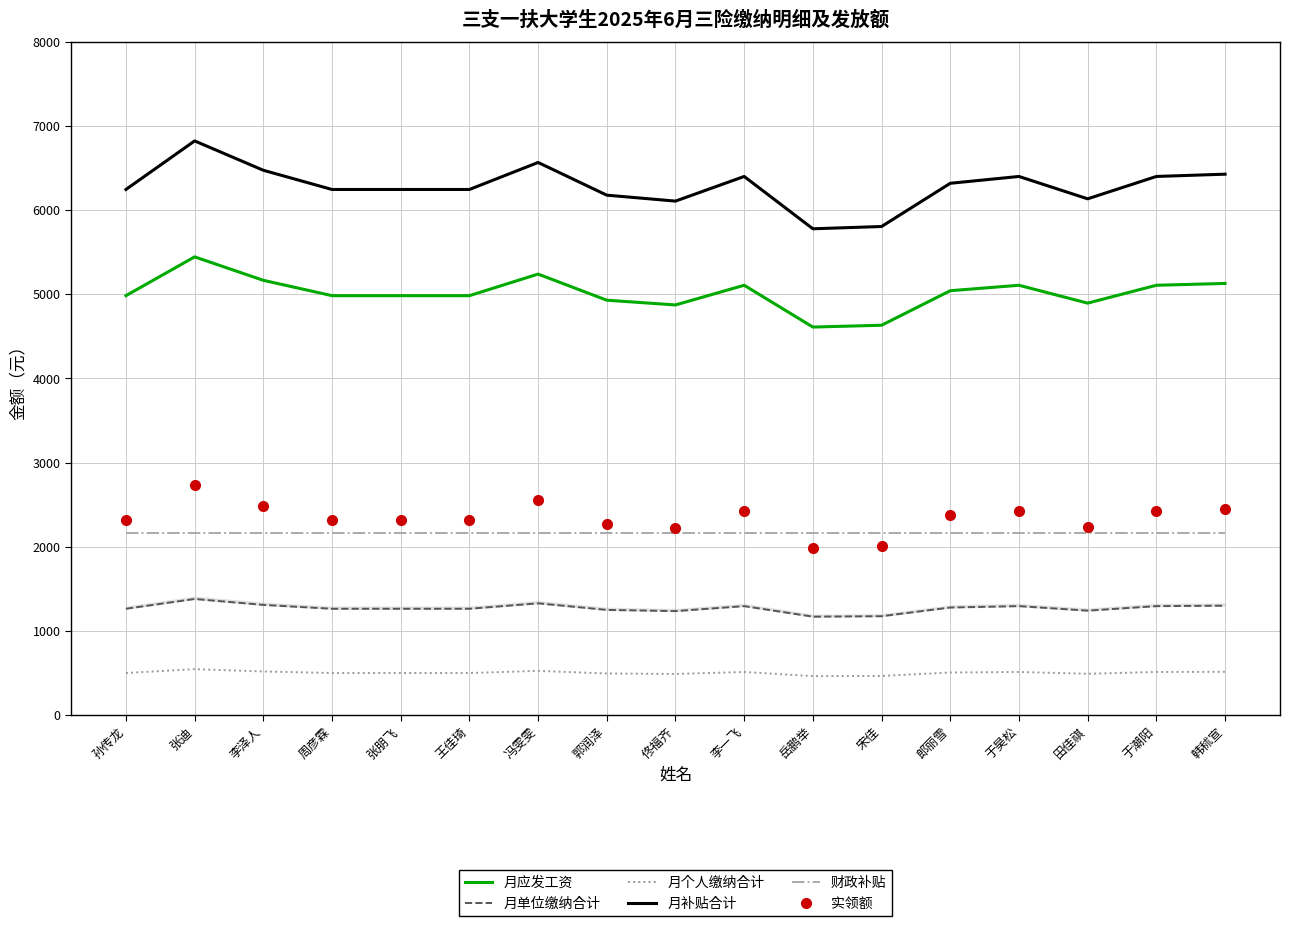

Read the 月个人缴纳合计 value at 李一飞.

510.8